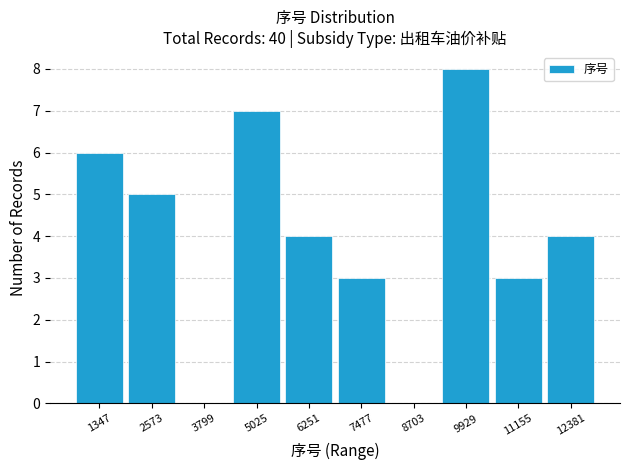

Reading left to right, transcribe this chart: for each bar, give the range it covers on the x-axis and its height. Neither the bar edges nor the heights are printed on the chart, so give them approximately, as read against the axes.

800 to 2000: 6
2000 to 3200: 5
3200 to 4400: 0
4400 to 5600: 7
5600 to 6800: 4
6800 to 8000: 3
8000 to 9400: 0
9400 to 10600: 8
10600 to 11800: 3
11800 to 13000: 4